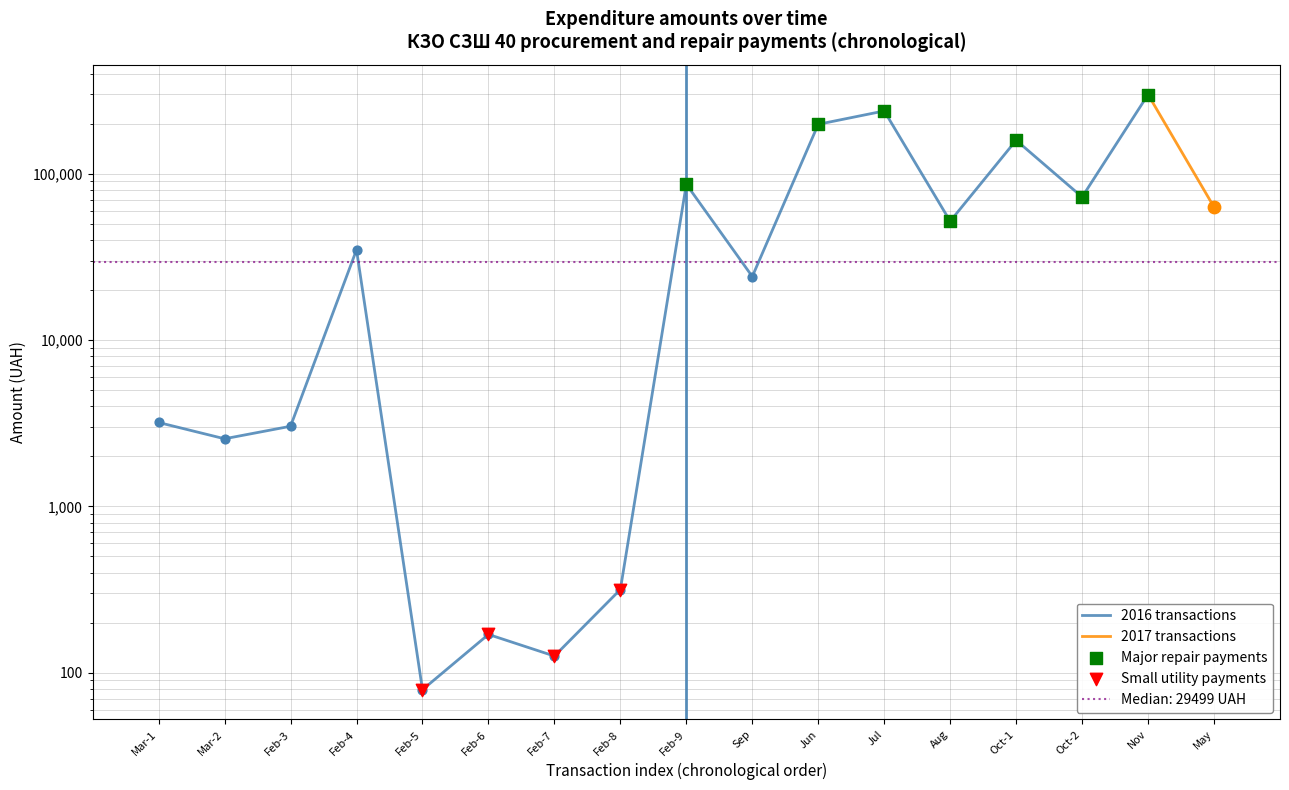

Which has a higher value, Jul or Feb-9?

Jul